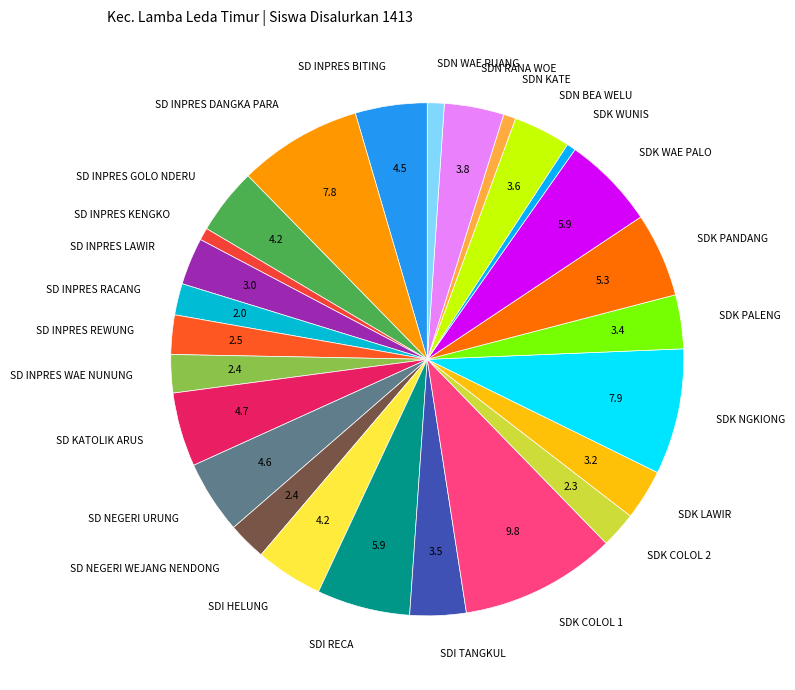

Is there a majority slice in this chart?

No